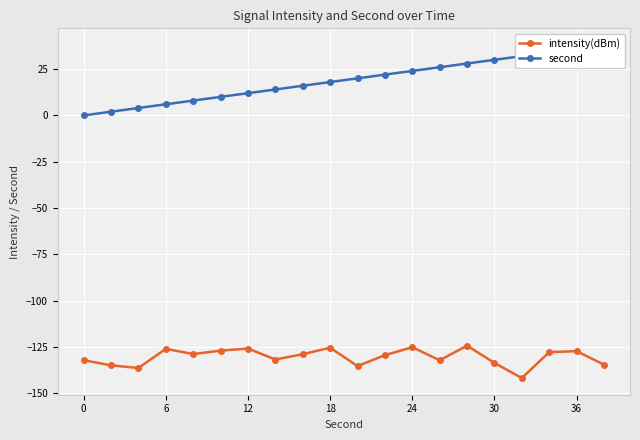

What is the minimum value for intensity(dBm)?

-141.7